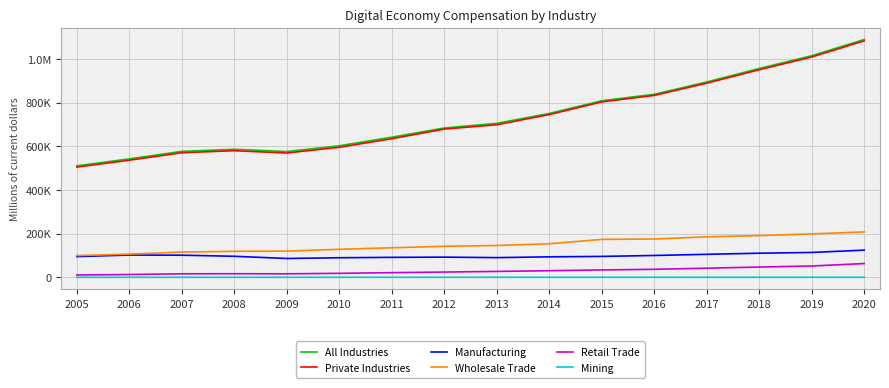

Reading left to right, extract all data points from this chart.

All Industries: 510752.1	542495.2	577001.9	586511.2	576089.9	602573.6	641852.2	684160.3	705277.5	750730.1	808799.7	838548.7	894909.8	956761.7	1015220.5	1089543.5
Private Industries: 504971.8	536517.8	570809.8	580049.3	569548.8	595783.4	634998.6	679205.8	698927.7	745679.5	803682.3	833455.1	889531.4	951031.8	1009546.8	1083756.5
Manufacturing: 94882.9	101976.5	101266.6	96279.9	86214.2	89620.1	91413.3	92371.9	90138.7	93715.4	95709.2	99993.3	105296.8	110388.3	113825.9	124500.0
Wholesale Trade: 99514.2	106232.4	115649.0	119029.3	119935.3	128294.8	135229.9	142158.6	145708.0	153654.4	173688.7	175318.5	185480.0	190997.1	198920.1	207926.1
Retail Trade: 10599.3	12737.6	16015.9	16321.5	15982.1	18226.7	21217.8	24052.0	26928.6	30173.8	33761.3	36582.4	41761.1	47038.9	51669.9	63064.8
Mining: 32.6	39.0	50.0	50.5	56.5	69.9	87.0	102.6	101.7	122.3	119.1	119.7	92.4	107.9	117.9	119.4